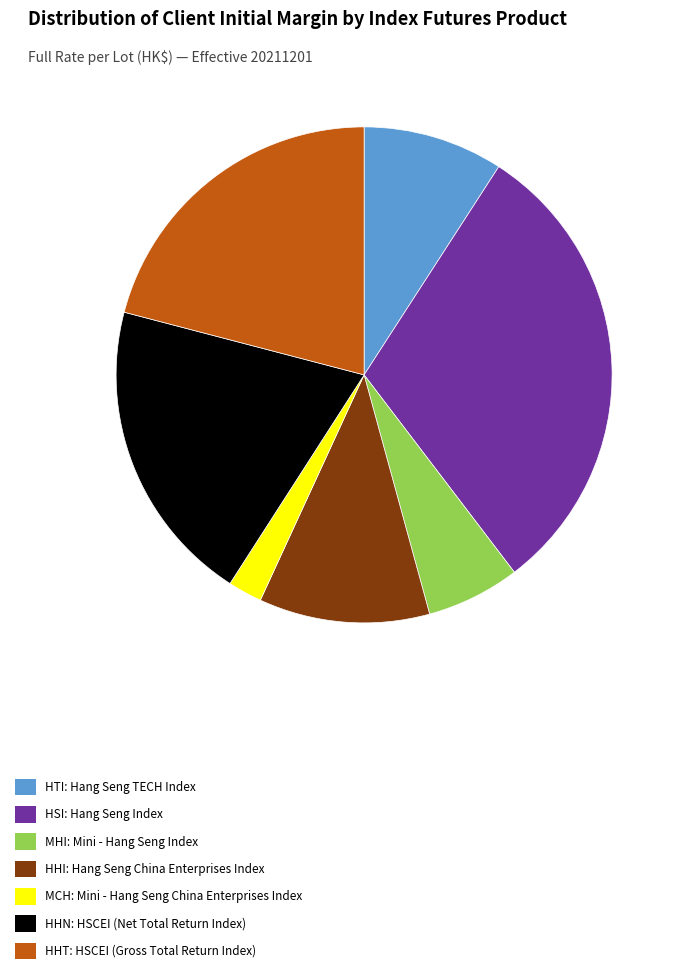

The HHI: Hang Seng China Enterprises Index slice represents 11% of the pie. True or false?

True